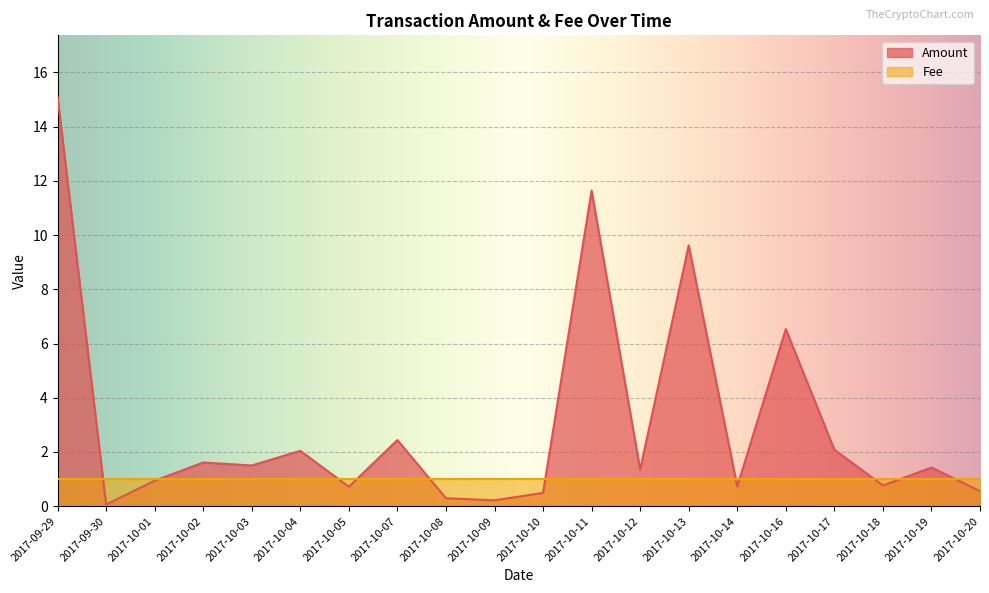

Which label corresponds to the largest value in the chart?

2017-09-29